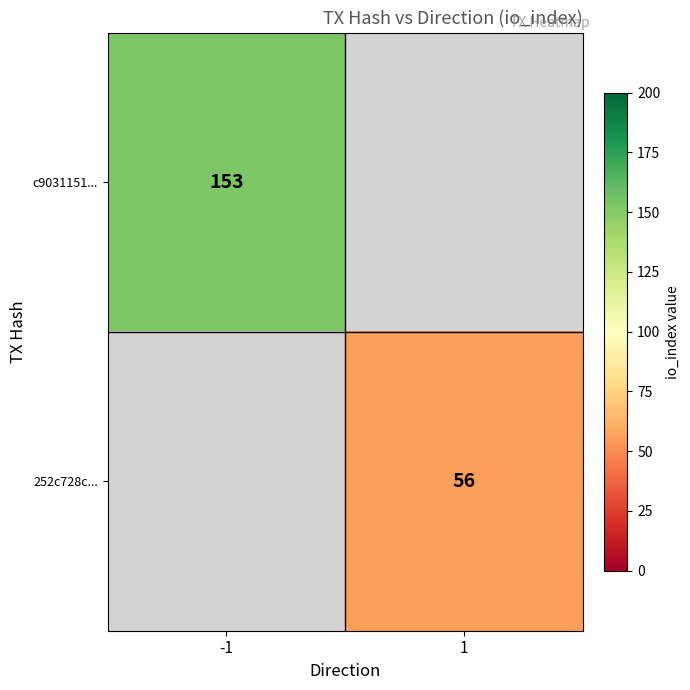

Is the value of 252c728c... at 1 greater than the value of c9031151... at -1?

No